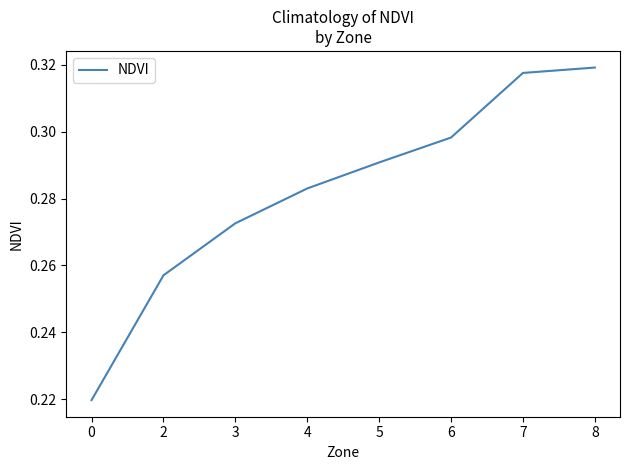

What is the difference between the maximum and minimum values?

0.1